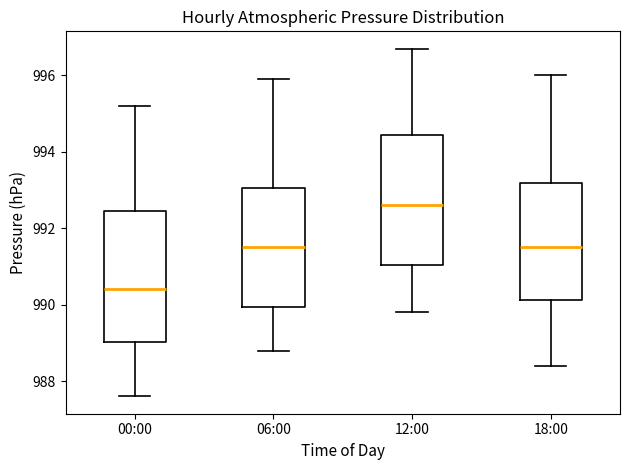

Reading left to right, transcribe this box plot: for each box, give where its median line is, the range the box spans, and where its two whiskers end, as read against the y-axis. The values are not printed on the chart, so give them approximately, as read against the axis.

00:00: median 990.4, box 989.0 to 992.4, whiskers 987.6 to 995.2
06:00: median 991.6, box 990.0 to 993.0, whiskers 988.8 to 996.0
12:00: median 992.6, box 991.0 to 994.4, whiskers 989.8 to 996.8
18:00: median 991.6, box 990.2 to 993.2, whiskers 988.4 to 996.0